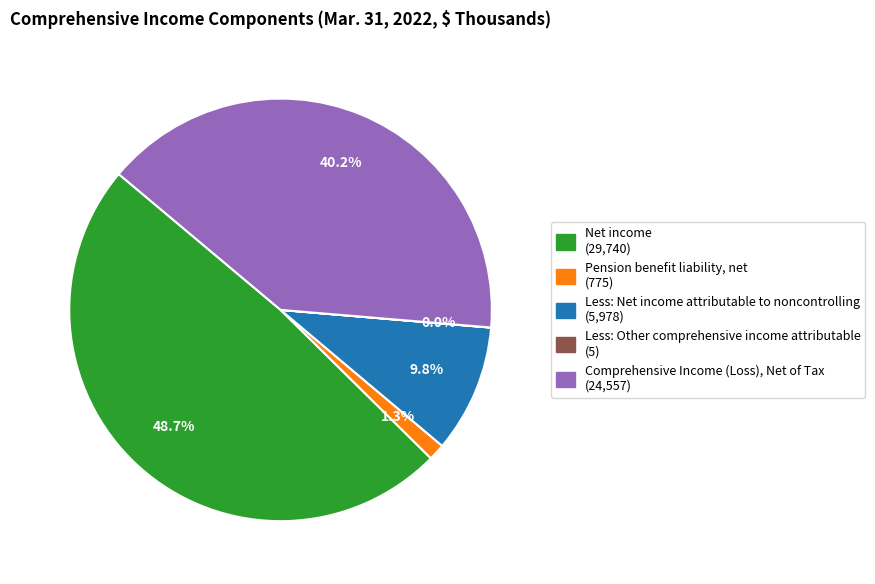

Approximately how many times larger is the value at Net income (29,740) compared to Comprehensive Income (Loss), Net of Tax (24,557)?

1.2